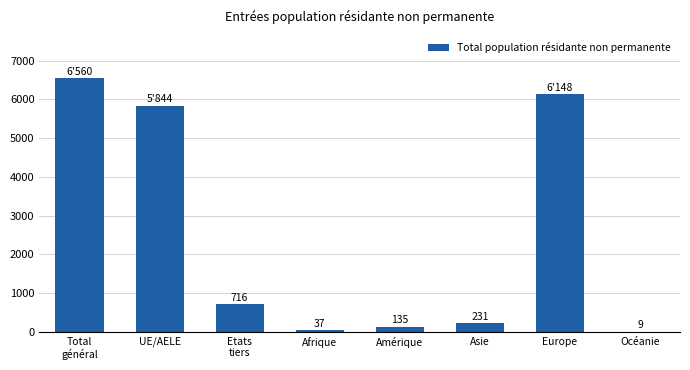

What value does the data have at Etats
tiers?

716